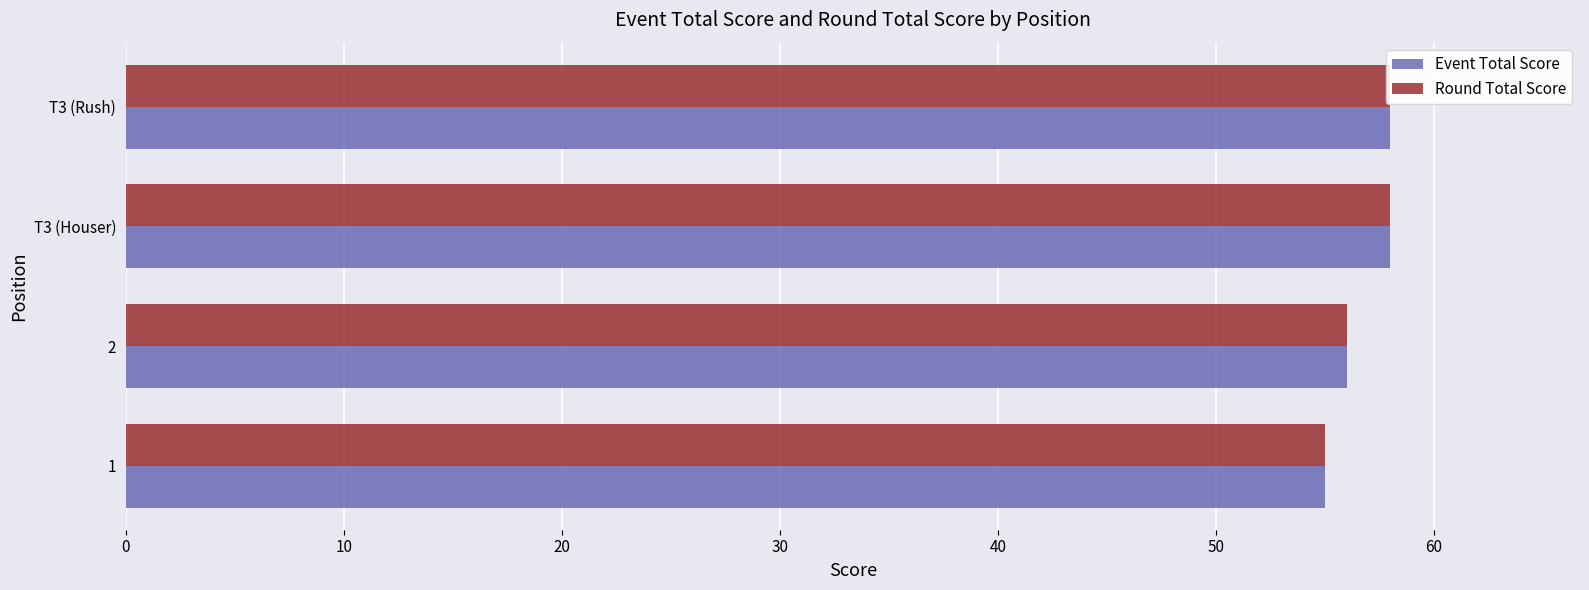

What is the minimum value for Round Total Score?

55